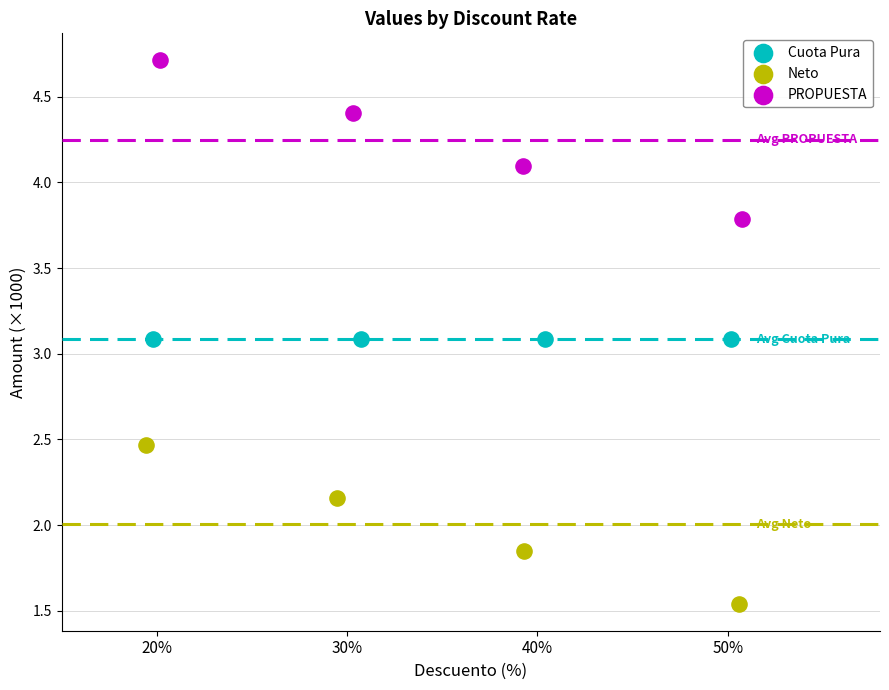

Which series contains the highest Y value?

PROPUESTA